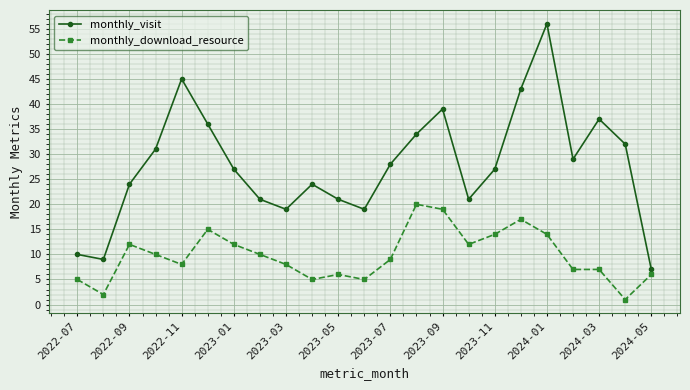

What is the minimum value shown in the chart?

1